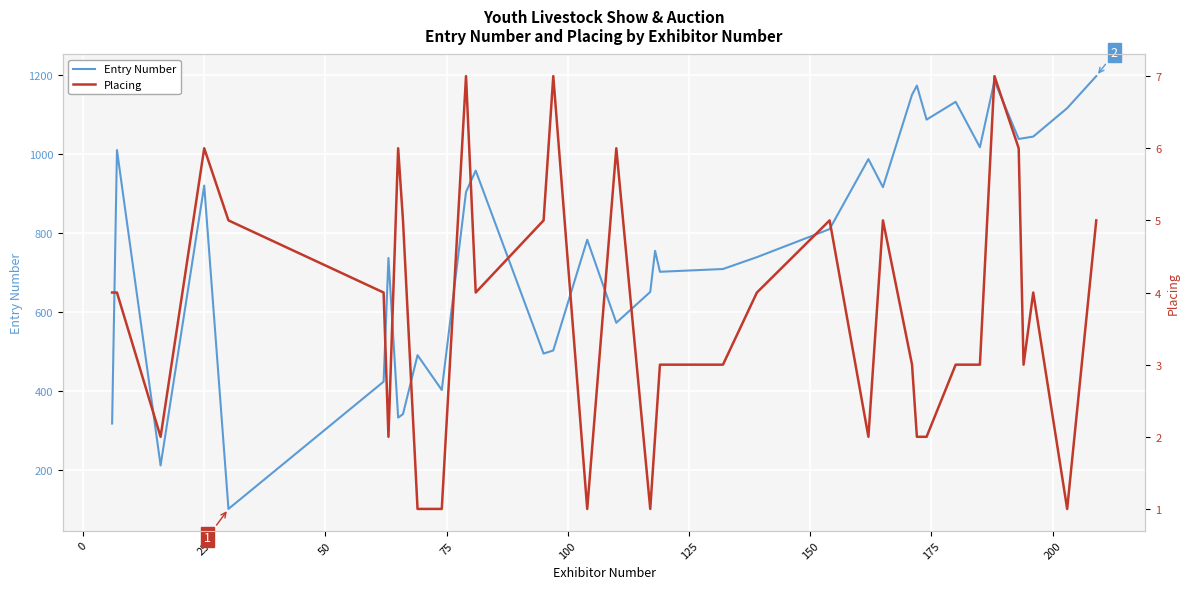

What is the maximum value for Entry Number?

1196